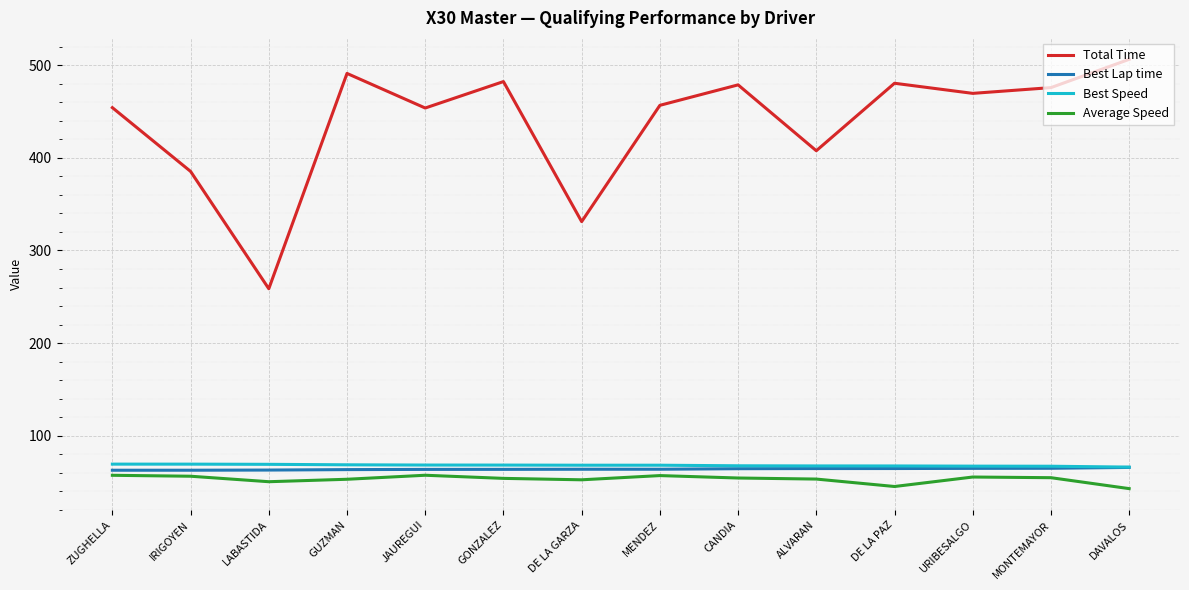

The value of Total Time at IRIGOYEN is 605.8. True or false?

False